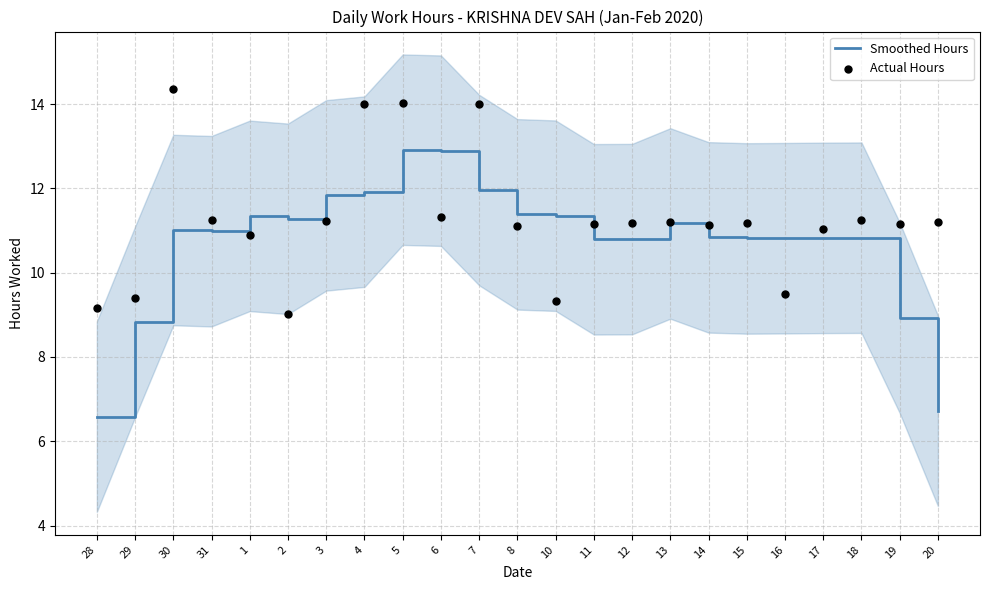

What are all the series names shown in the legend?

Smoothed Hours, Actual Hours